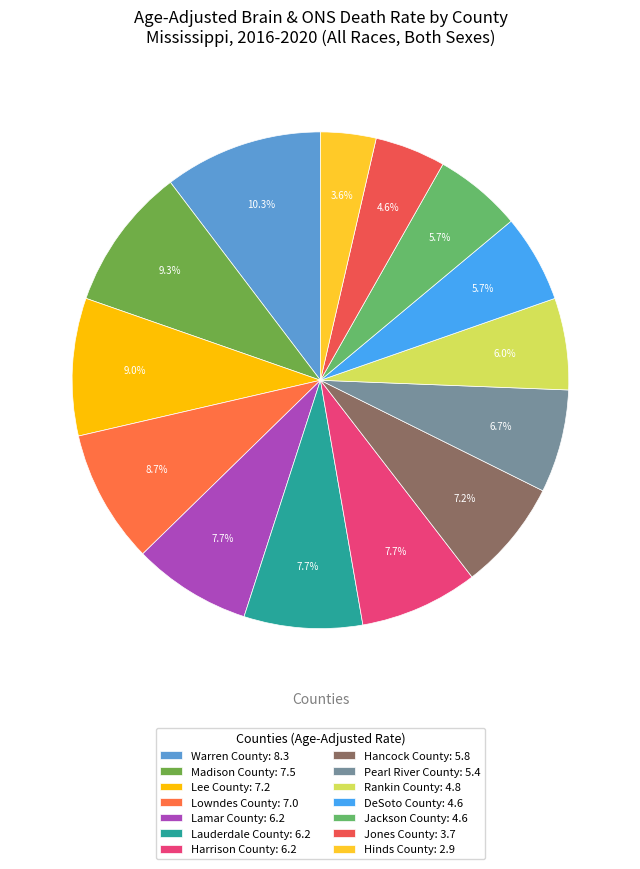

Does any single category account for the majority?

No